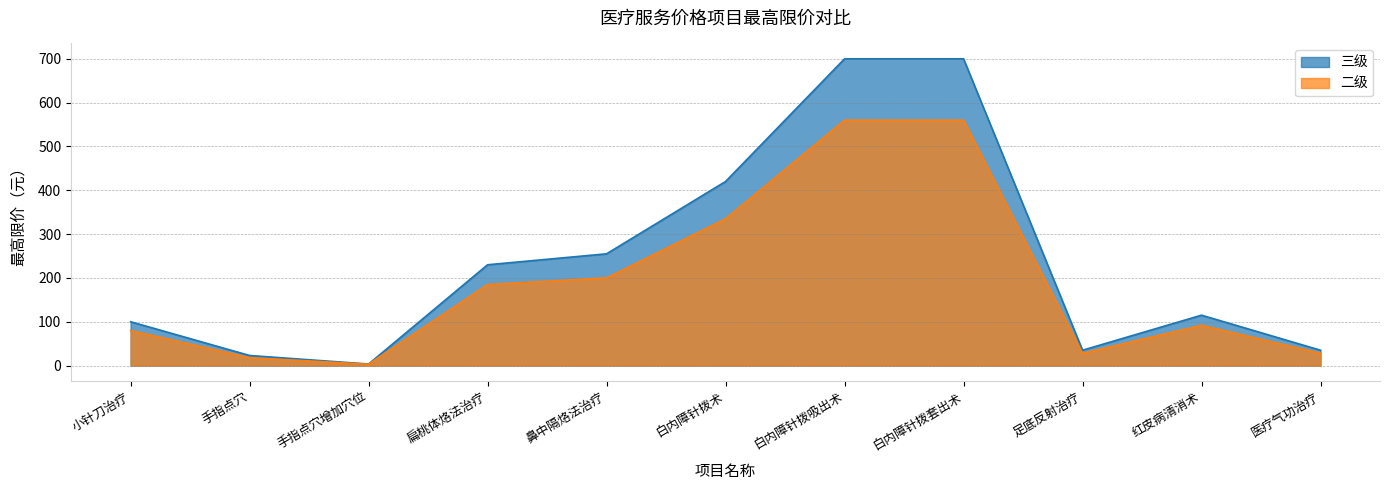

What are all the series names shown in the legend?

三级, 二级